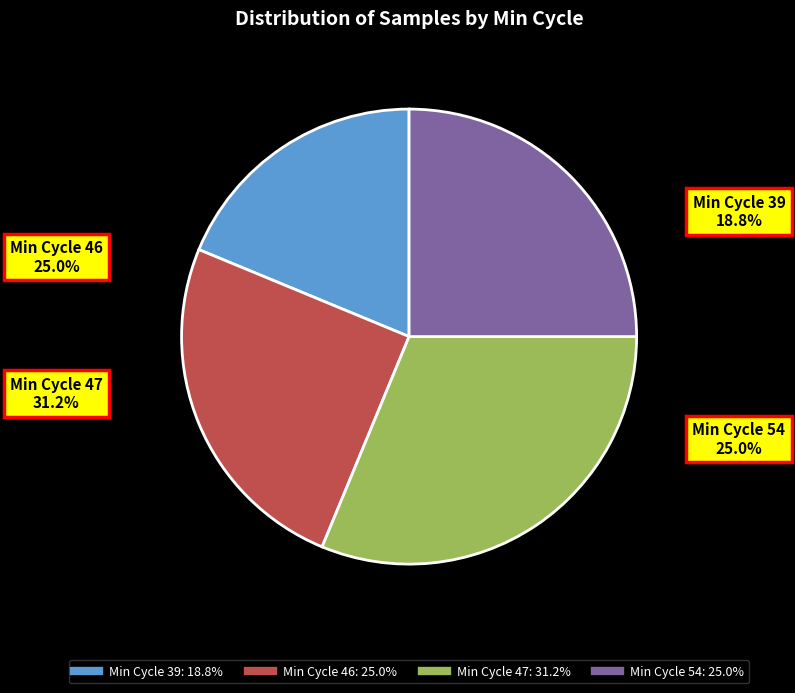

Is there a majority slice in this chart?

No